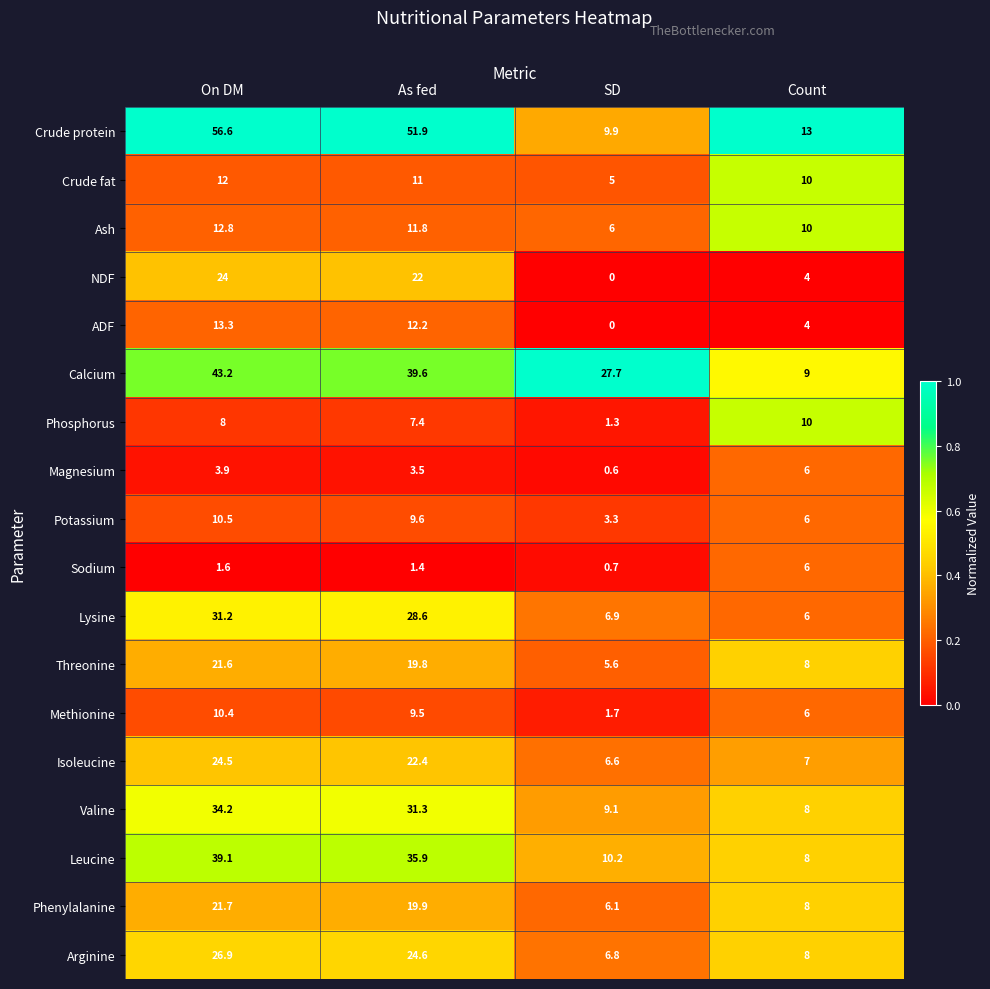

What is the spread (max minus min) of values at On DM?

55.0